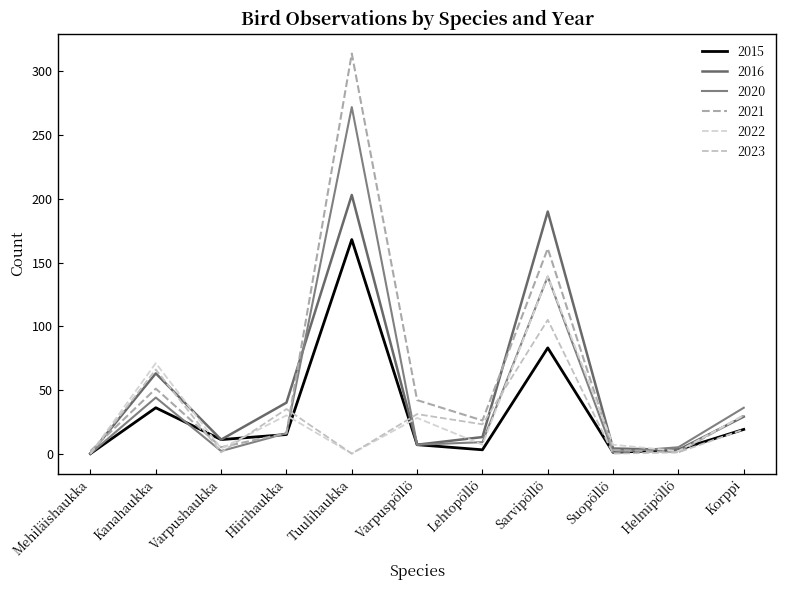

Reading left to right, what are all the values shown in this chart?

2015: Mehiläishaukka=0	Kanahaukka=36	Varpushaukka=11	Hiirihaukka=15	Tuulihaukka=168	Varpuspöllö=7	Lehtopöllö=3	Sarvipöllö=83	Suopöllö=1	Helmipöllö=3	Korppi=19
2016: Mehiläishaukka=0	Kanahaukka=63	Varpushaukka=11	Hiirihaukka=40	Tuulihaukka=203	Varpuspöllö=7	Lehtopöllö=13	Sarvipöllö=190	Suopöllö=4	Helmipöllö=3	Korppi=29
2020: Mehiläishaukka=0	Kanahaukka=44	Varpushaukka=2	Hiirihaukka=16	Tuulihaukka=272	Varpuspöllö=7	Lehtopöllö=9	Sarvipöllö=139	Suopöllö=1	Helmipöllö=5	Korppi=36
2021: Mehiläishaukka=2	Kanahaukka=51	Varpushaukka=5	Hiirihaukka=16	Tuulihaukka=314	Varpuspöllö=42	Lehtopöllö=26	Sarvipöllö=161	Suopöllö=3	Helmipöllö=1	Korppi=30
2022: Mehiläishaukka=0	Kanahaukka=71	Varpushaukka=4	Hiirihaukka=30	Tuulihaukka=0	Varpuspöllö=28	Lehtopöllö=7	Sarvipöllö=139	Suopöllö=7	Helmipöllö=2	Korppi=30
2023: Mehiläishaukka=0	Kanahaukka=66	Varpushaukka=1	Hiirihaukka=35	Tuulihaukka=0	Varpuspöllö=31	Lehtopöllö=23	Sarvipöllö=105	Suopöllö=0	Helmipöllö=1	Korppi=19